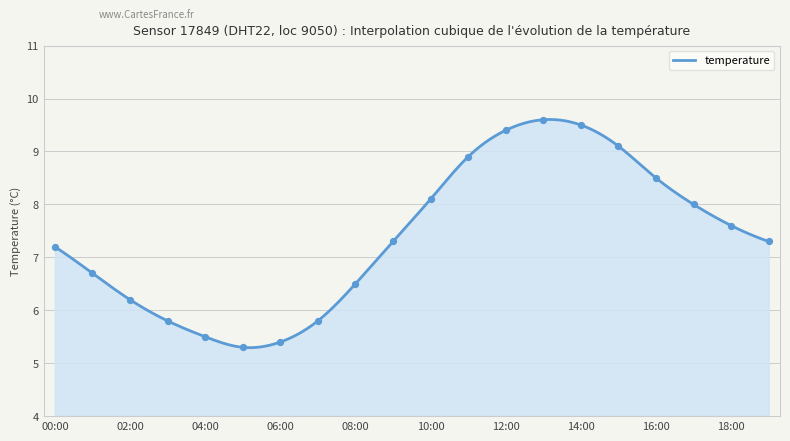

Which has a higher value, 05:00 or 19:00?

19:00